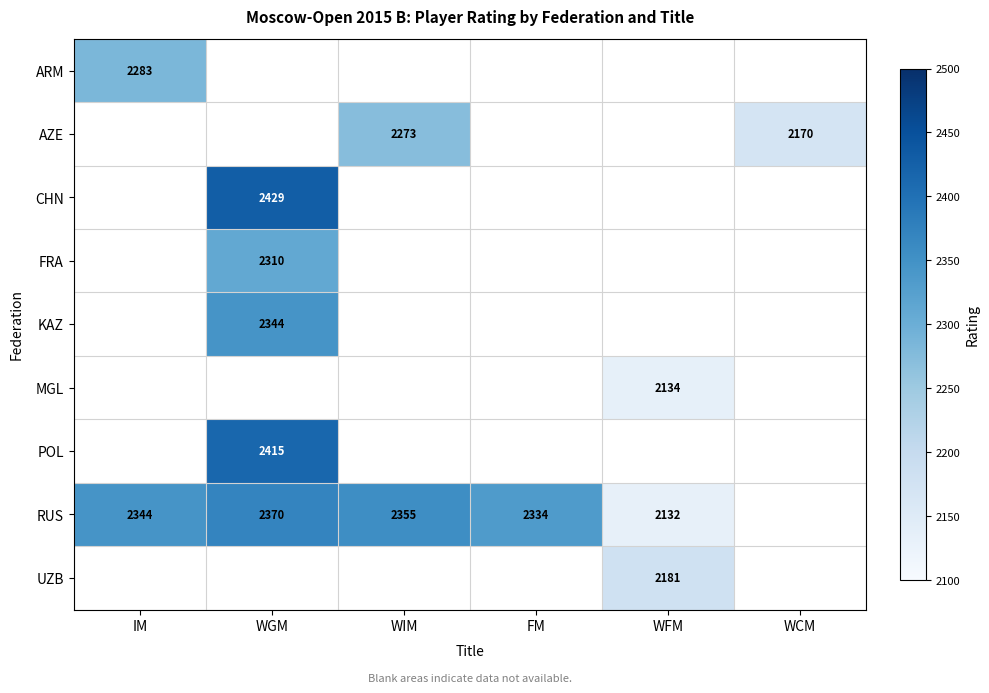

The value of POL at WGM is 4259. True or false?

False